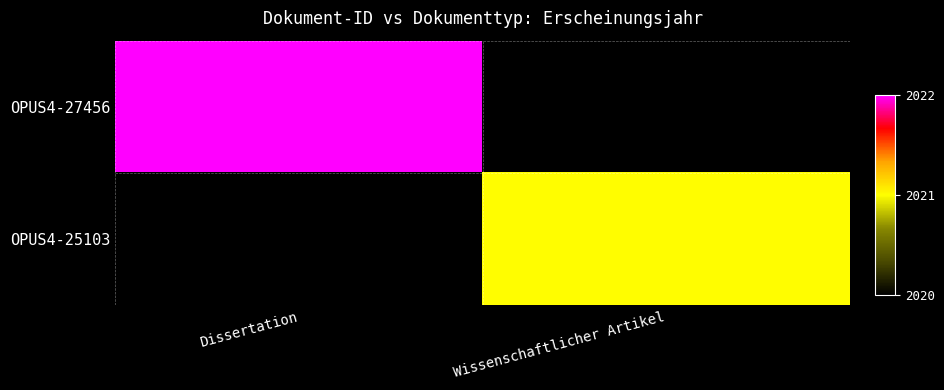

Is the value of OPUS4-27456 at Dissertation greater than the value of OPUS4-25103 at Wissenschaftlicher Artikel?

Yes